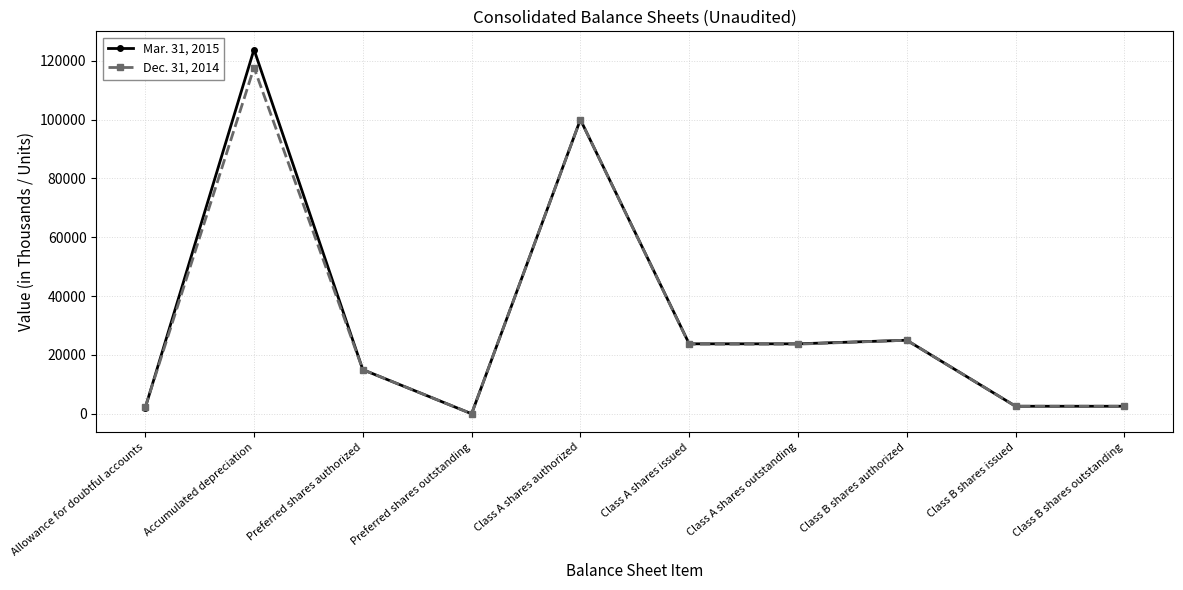

How many positive values does the Mar. 31, 2015 series have?

9